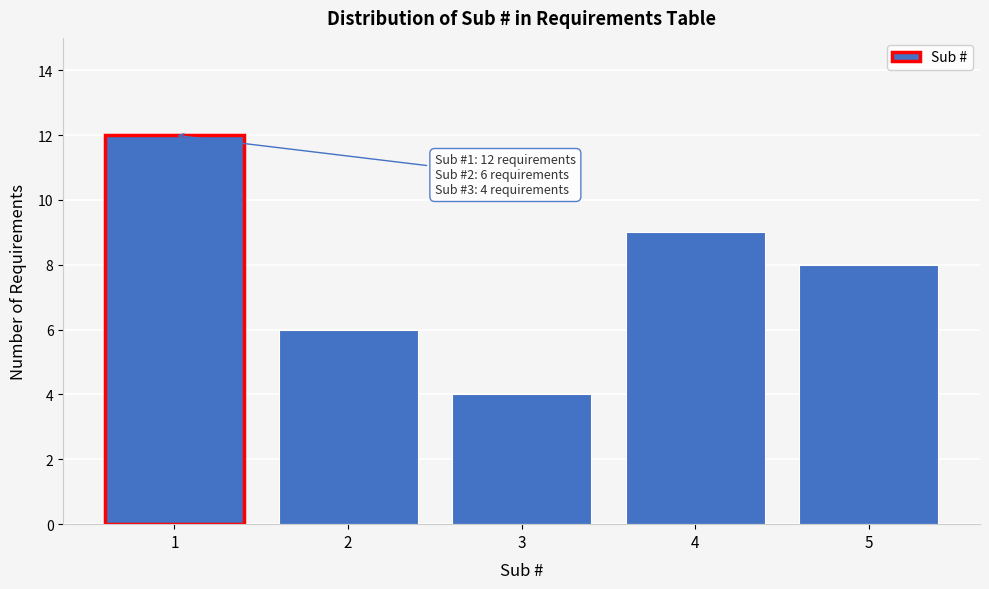

Reading left to right, what are all the values shown in this chart?

1=12	2=6	3=4	4=9	5=8